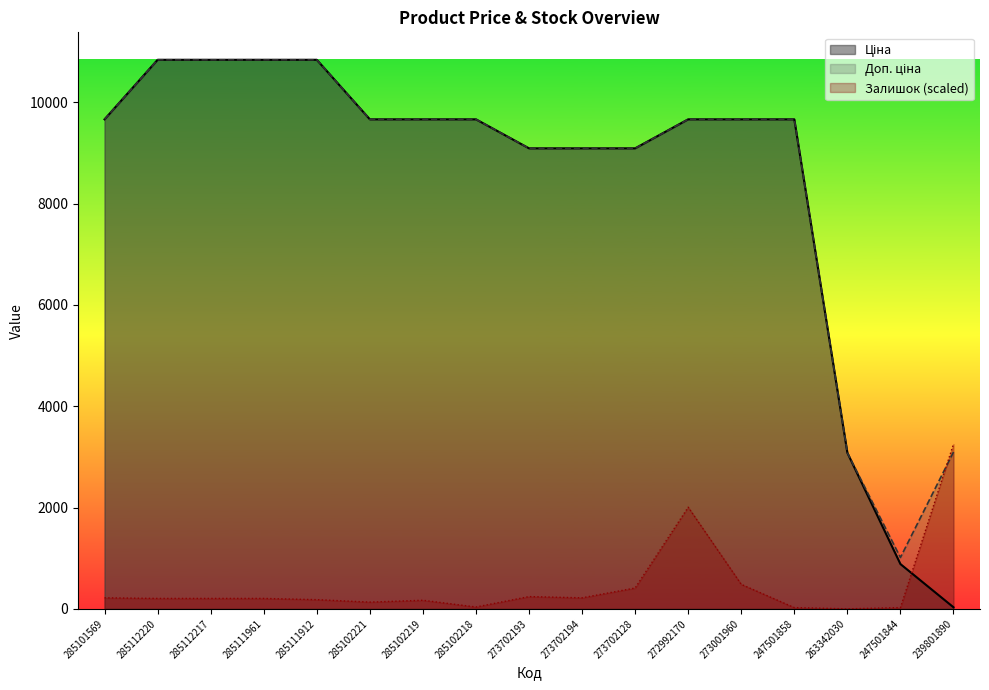

Where do Ціна and Залишок first cross each other?

247501844 and 239801890